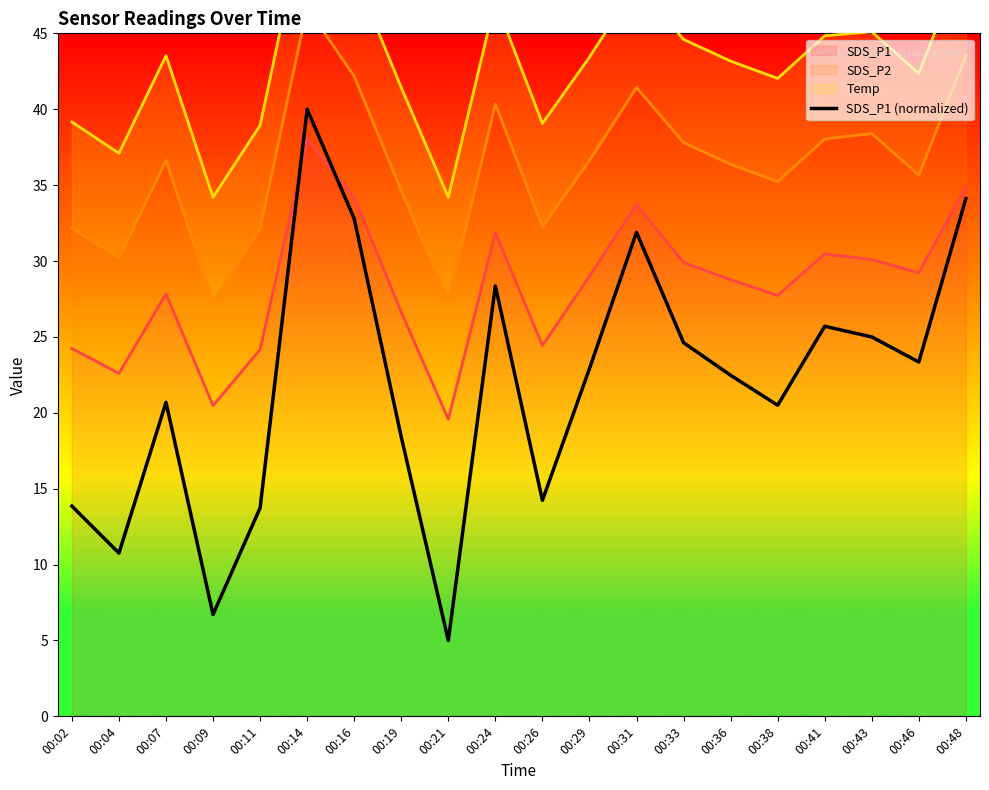

Approximately how many times larger is the value at 00:09 compared to 00:04?

0.6